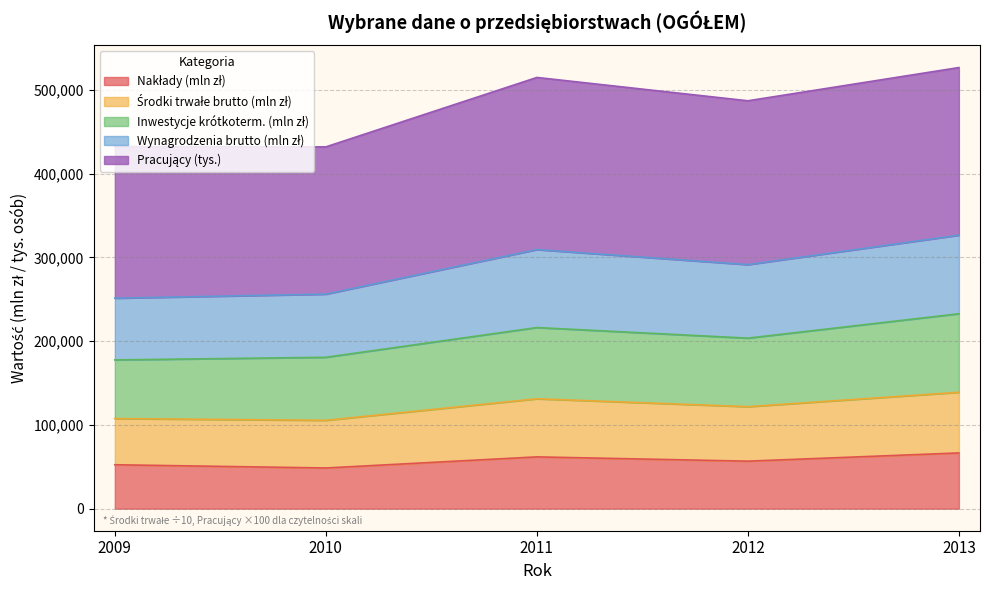

True or false: Środki trwałe brutto (mln zł) and Wynagrodzenia brutto (mln zł) intersect in this chart.

False